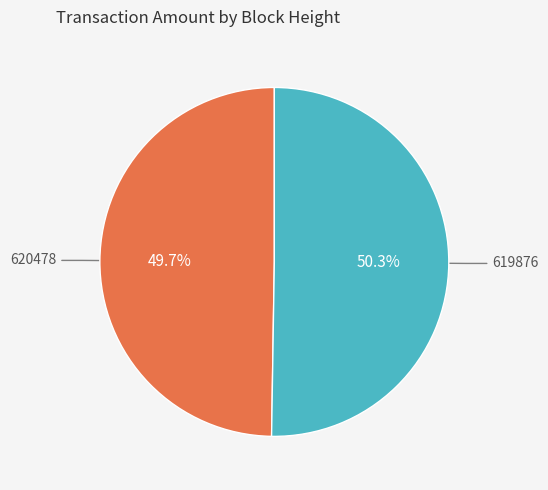

To the nearest percent, what is the combined percentage of 620478 and 619876?

100%